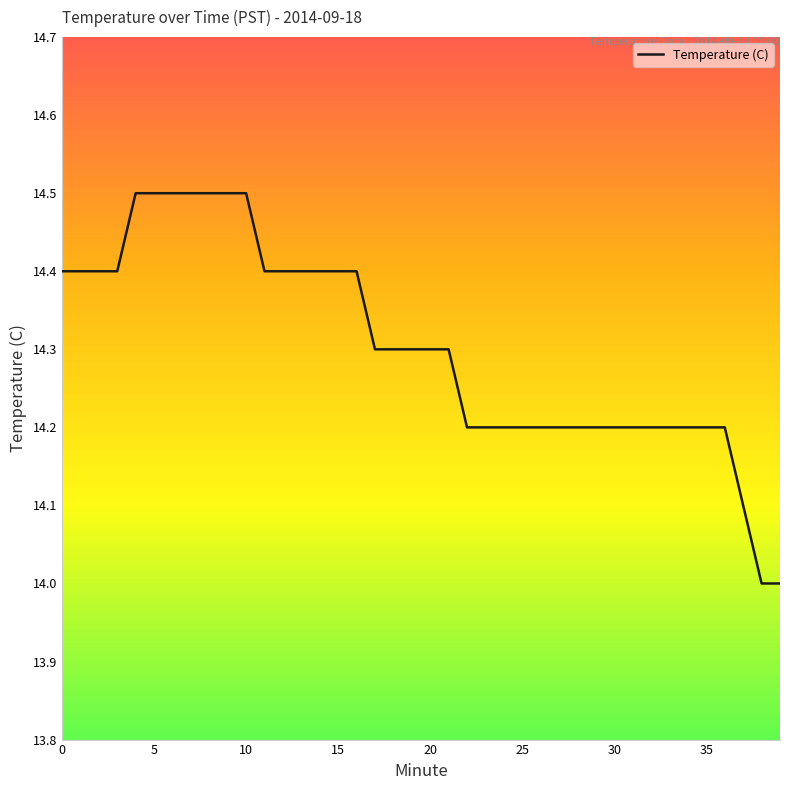

How many lines are shown in the chart?

1